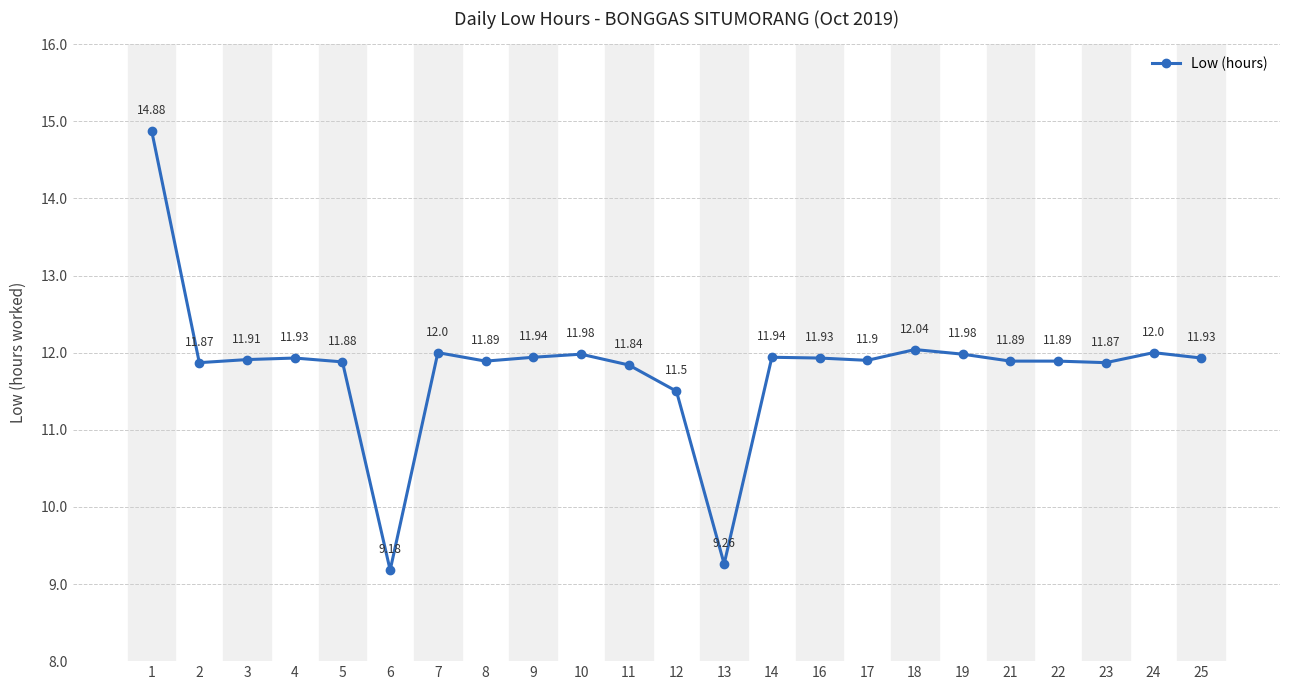

Which has a higher value, 7 or 11?

7